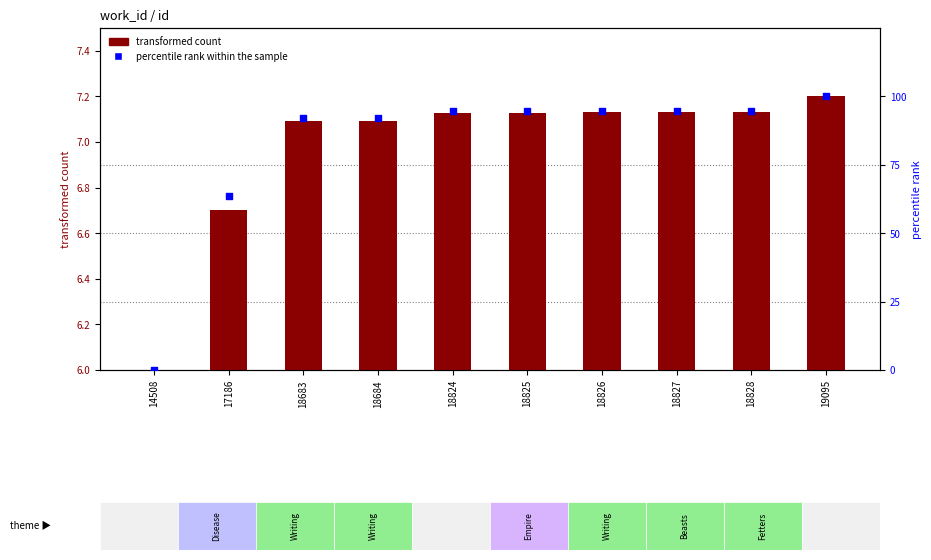

What is the total value across all series at 18824?

102.0